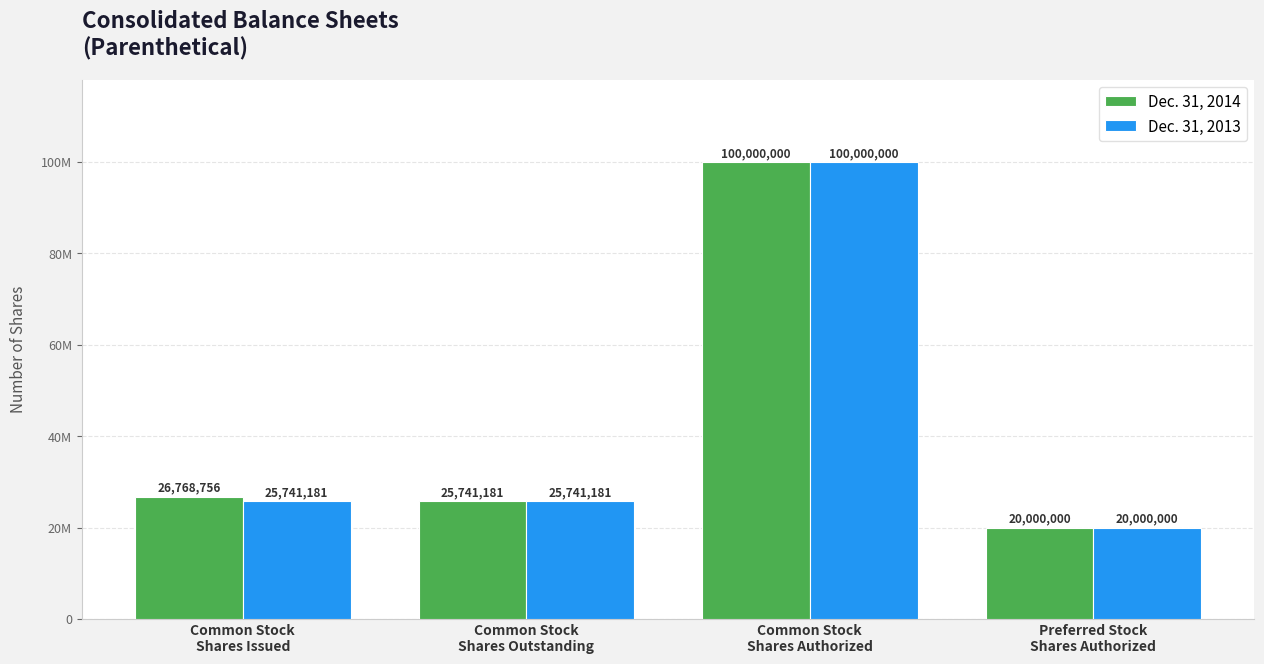

What is the label of the 2nd bar from the right?

Common Stock
Shares Authorized